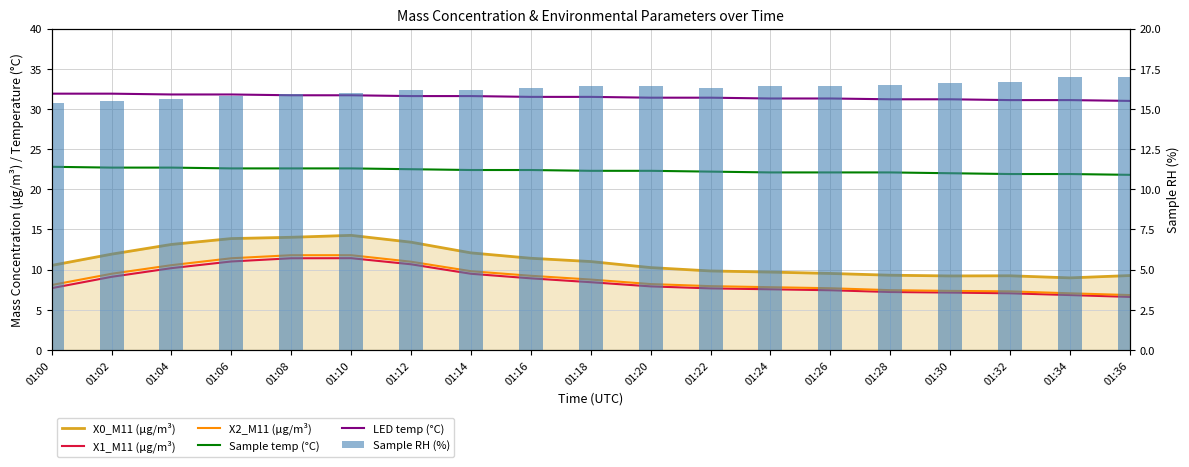

Which series has the largest total across all categories?

LED temp (°C)